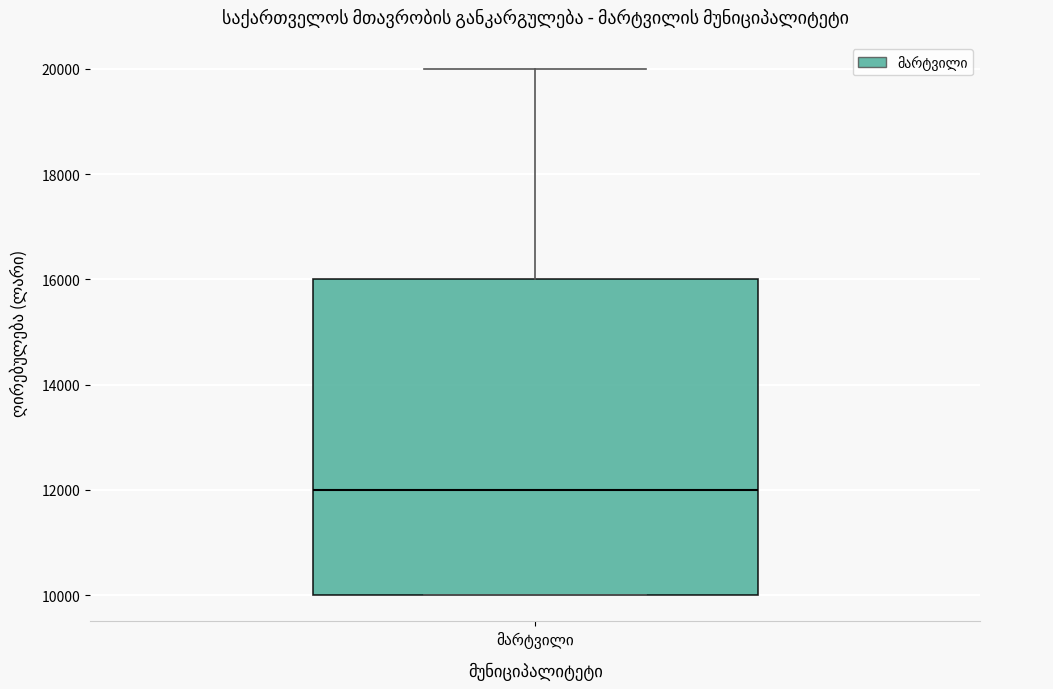

Transcribe this box plot: give where the median line is, the range the box spans, and where the two whiskers end, as read against the y-axis. The values are not printed on the chart, so give them approximately, as read against the axis.

median 12000, box 10000 to 16000, whiskers 10000 to 20000